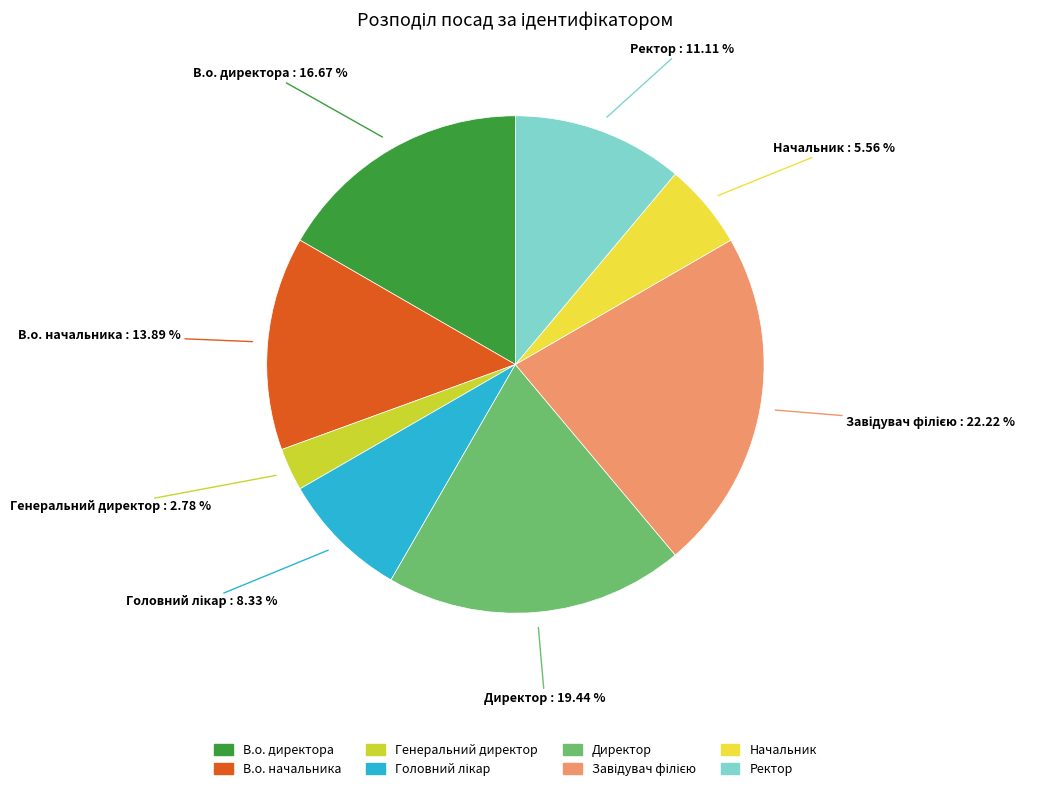

True or false: Директор accounts for 19% of the total.

True